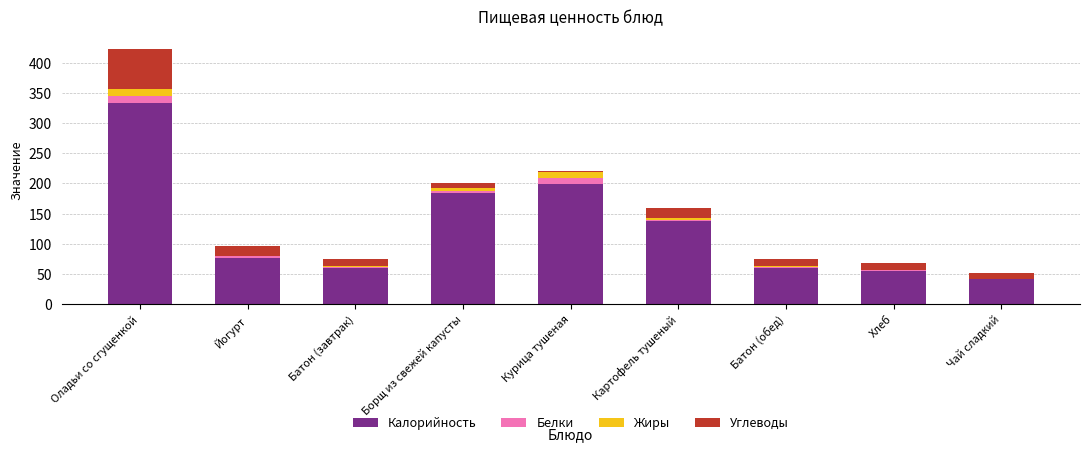

Is it true that Калорийность equals 119.2 at Борщ из свежей капусты?

False